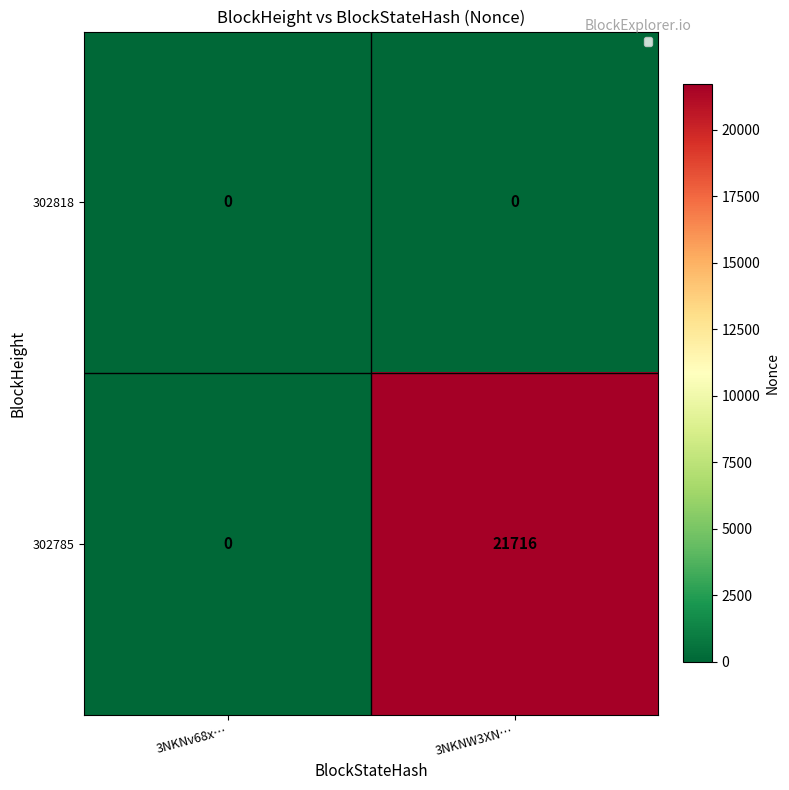

At 3NKNW3XN…, list the series in order from smallest to largest.

302818, 302785